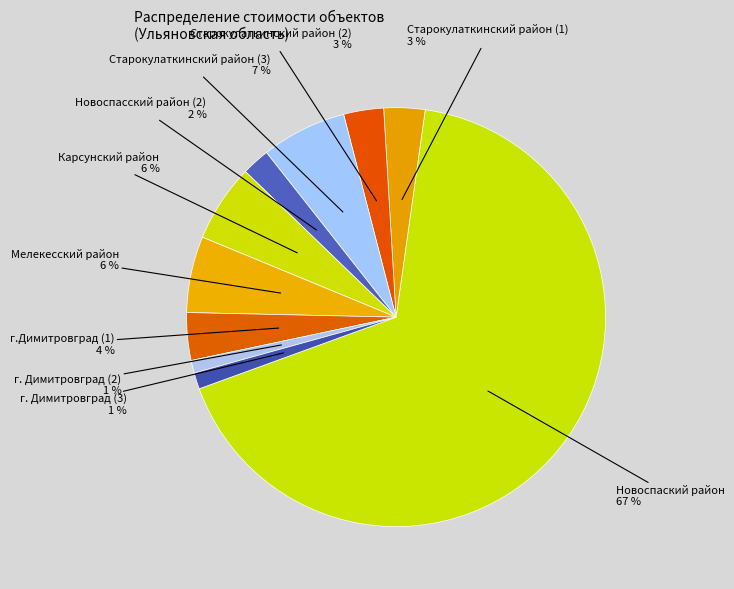

Count the number of slices in the pie.

10